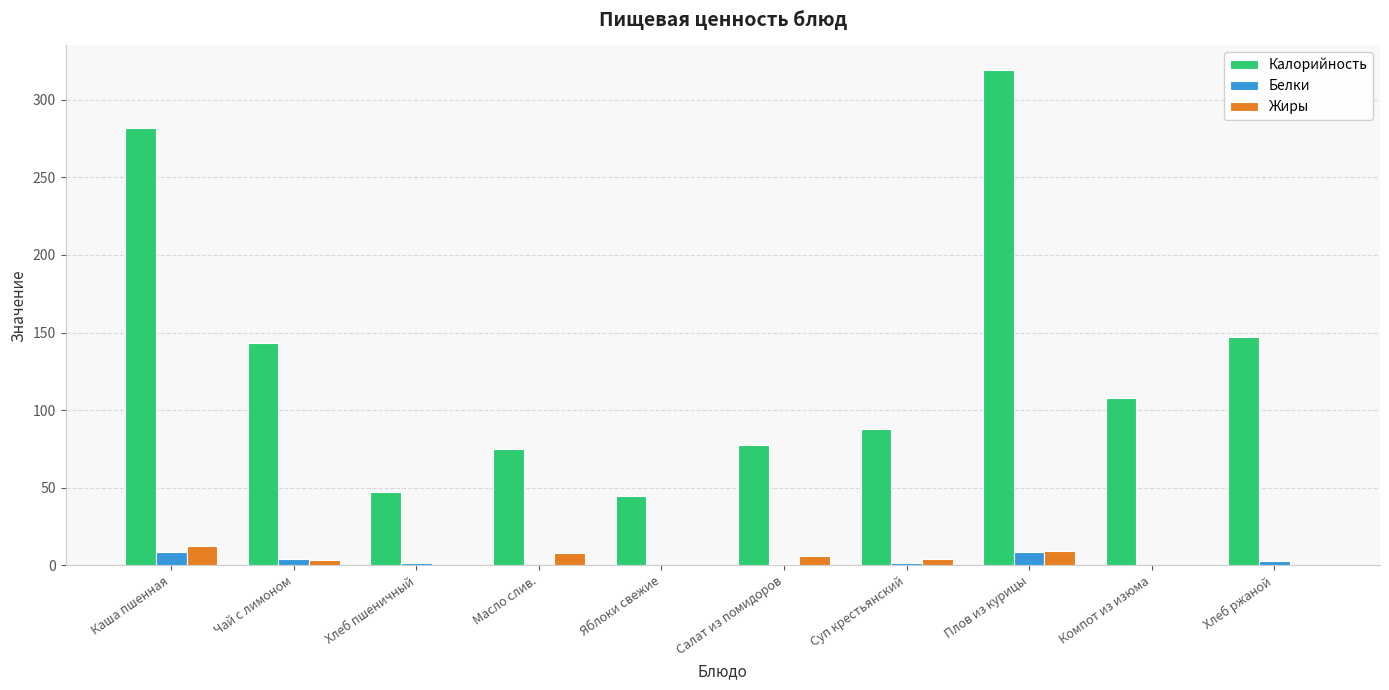

Between Каша пшенная and Салат из помидоров, which series saw the biggest shift?

Калорийность